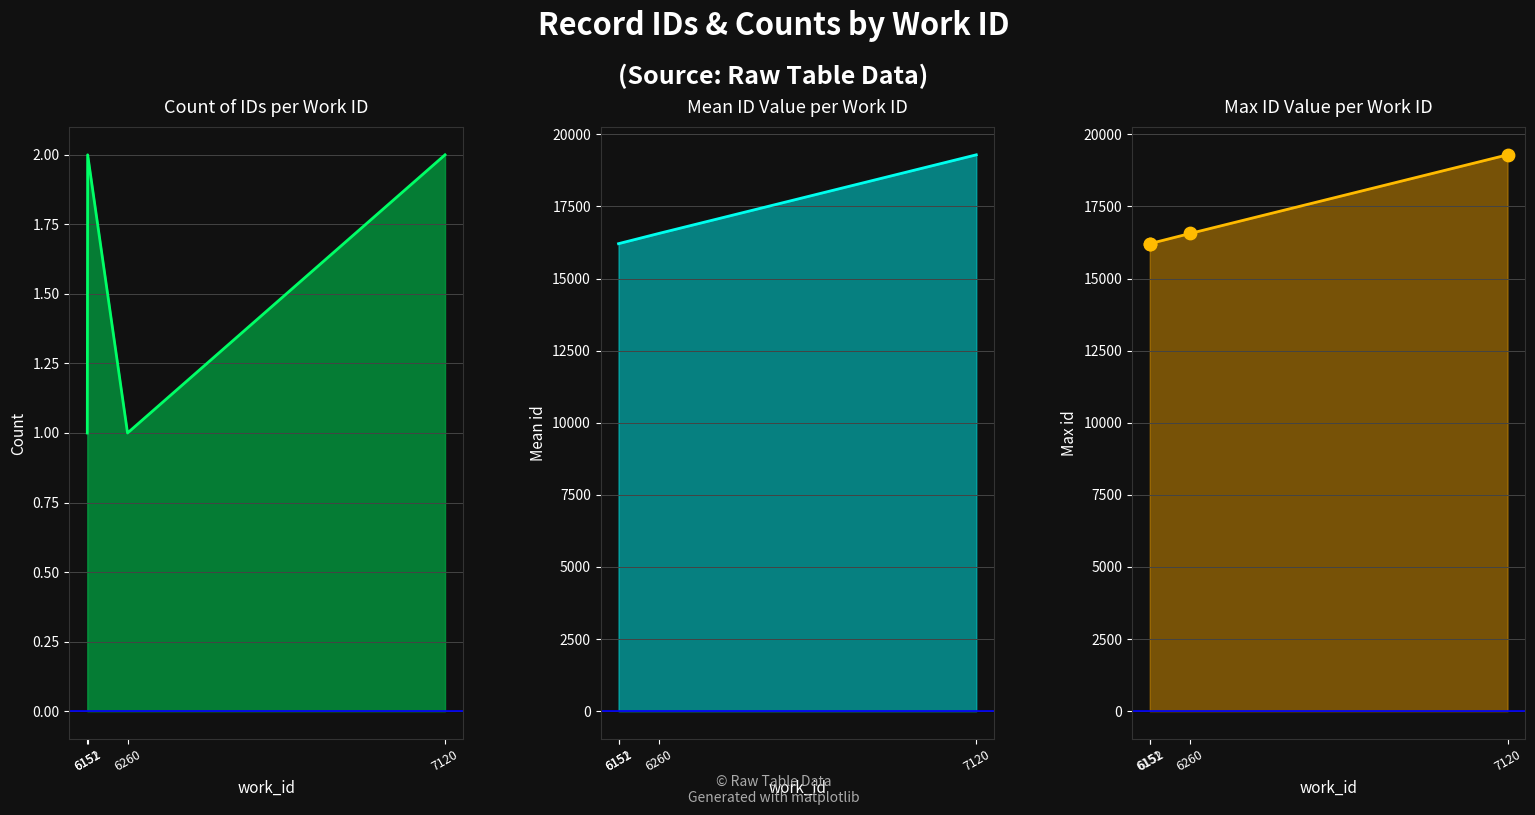

At how many categories does at least one series exceed 18897?

1